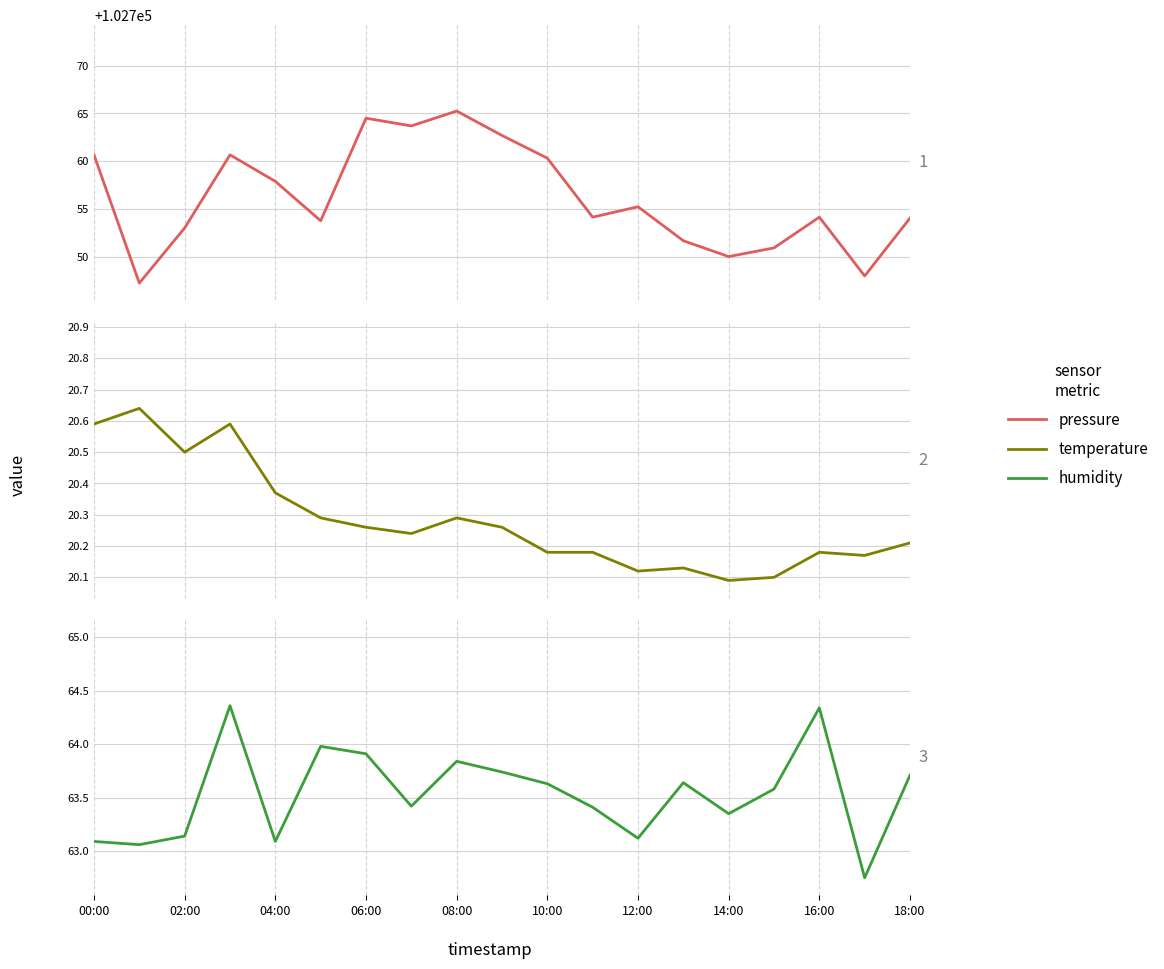

What position from the left is 06:00?

4